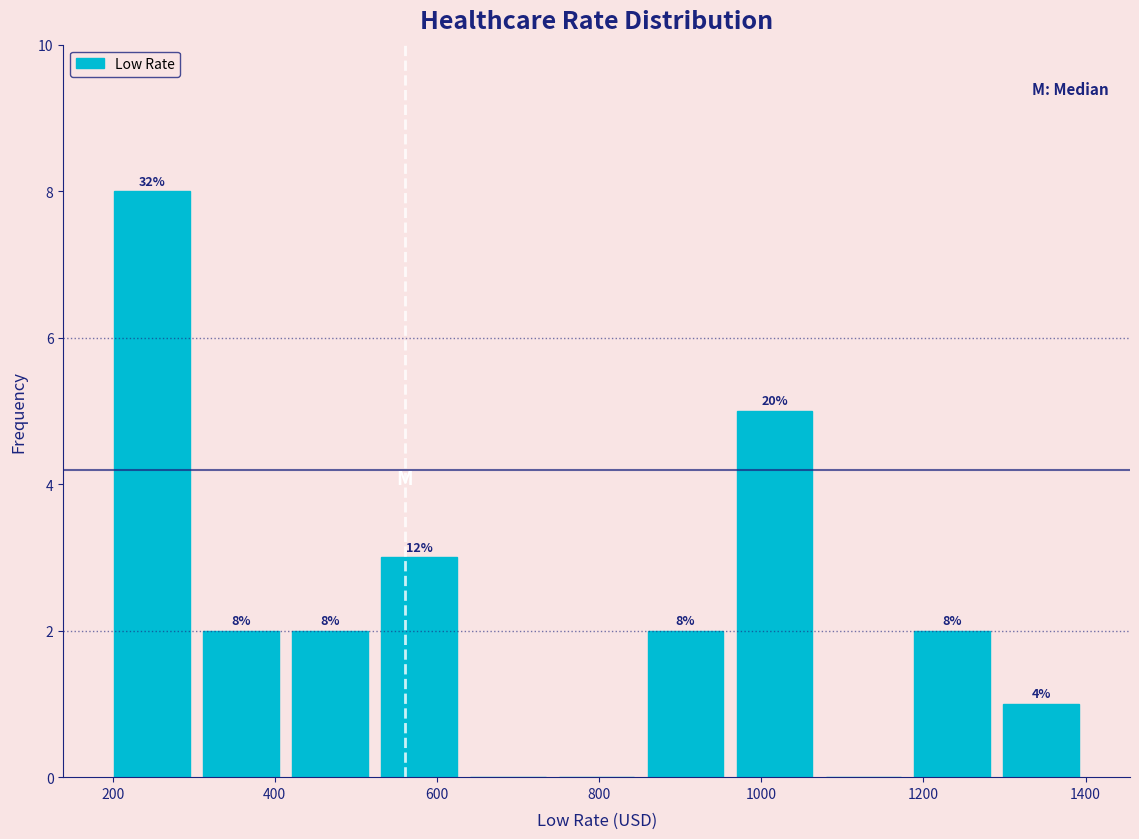

Over which range of the x-axis is the bar tallest?

200 to 300